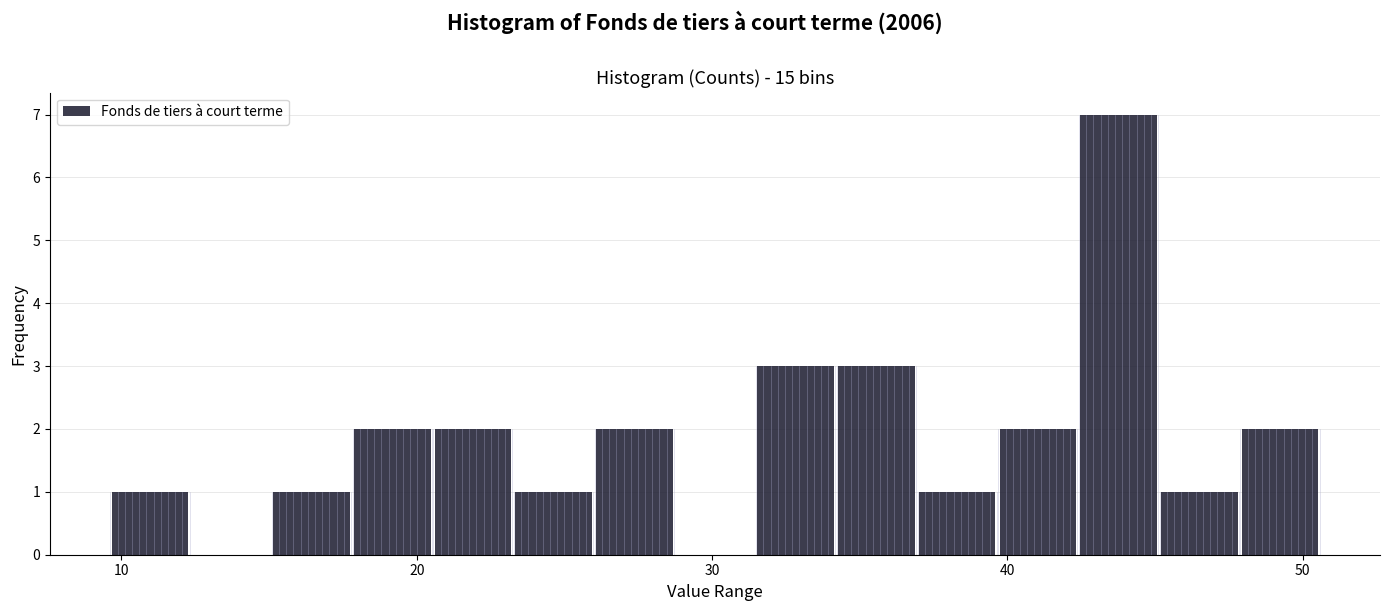

Read against the x-axis, roughly where is the centre of the tallest bar?

44